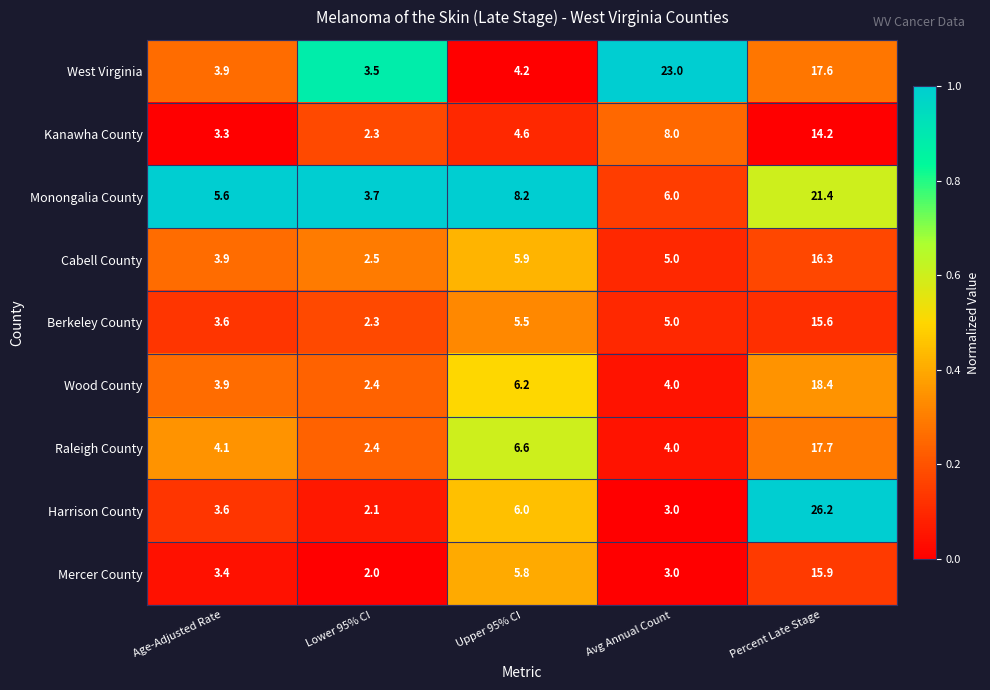

Is the value of Cabell County at Avg Annual Count greater than the value of Monongalia County at Percent Late Stage?

No